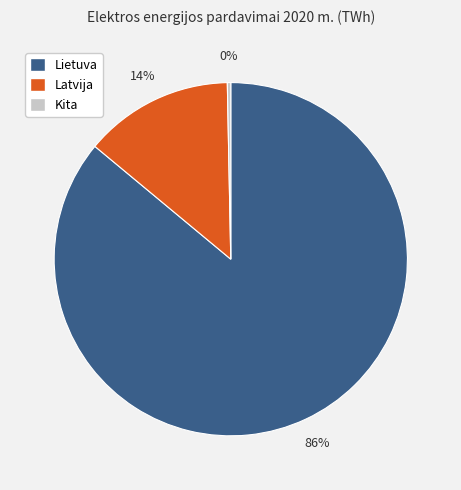

To the nearest percent, what is the average slice percentage?

33%